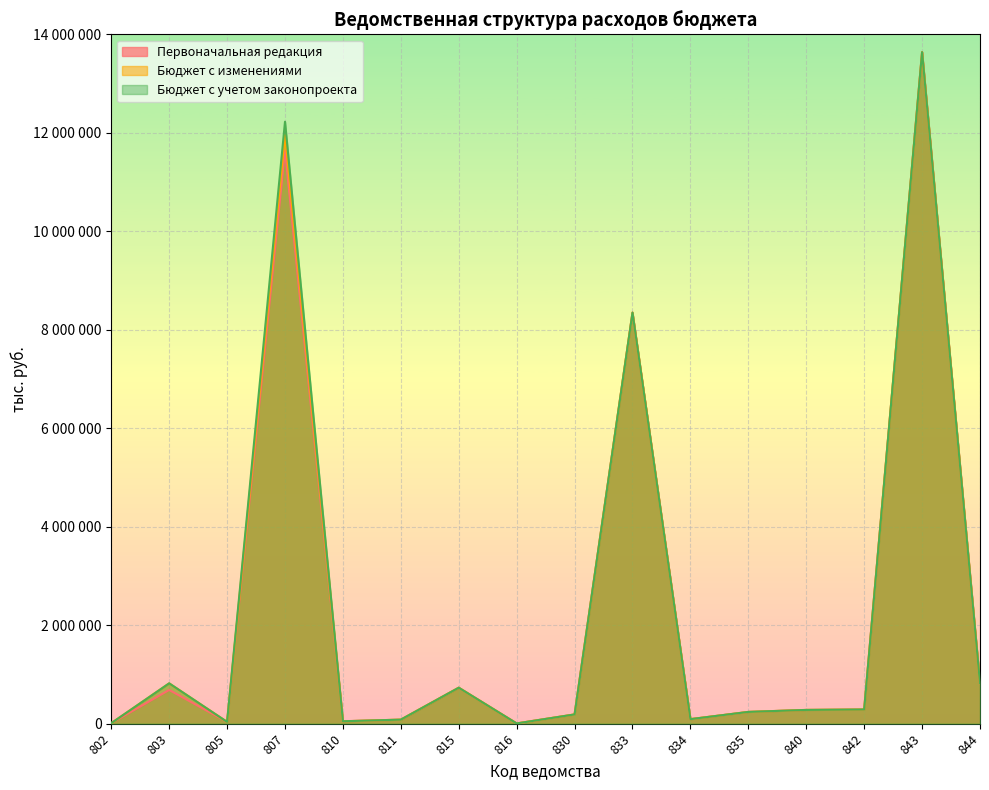

Which has a higher value, 840 or 843?

843